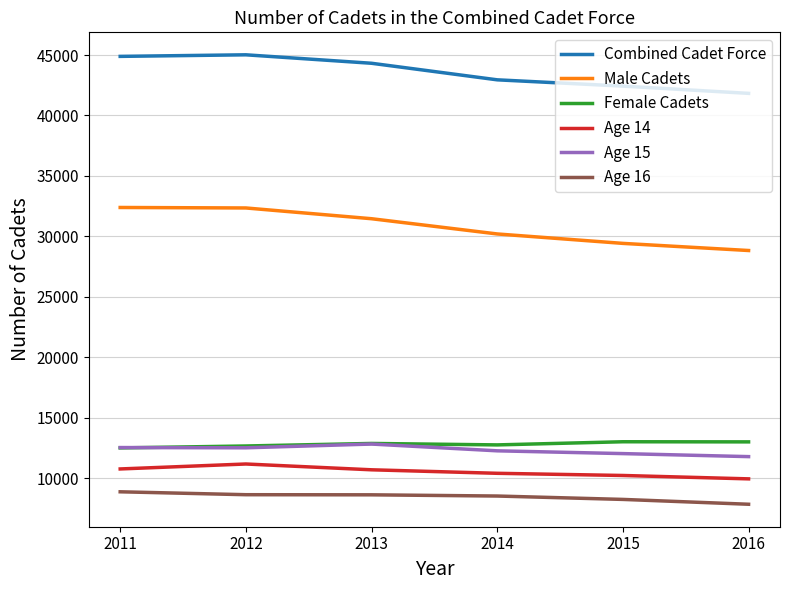

How many values in the Female Cadets series are below 12870?

3